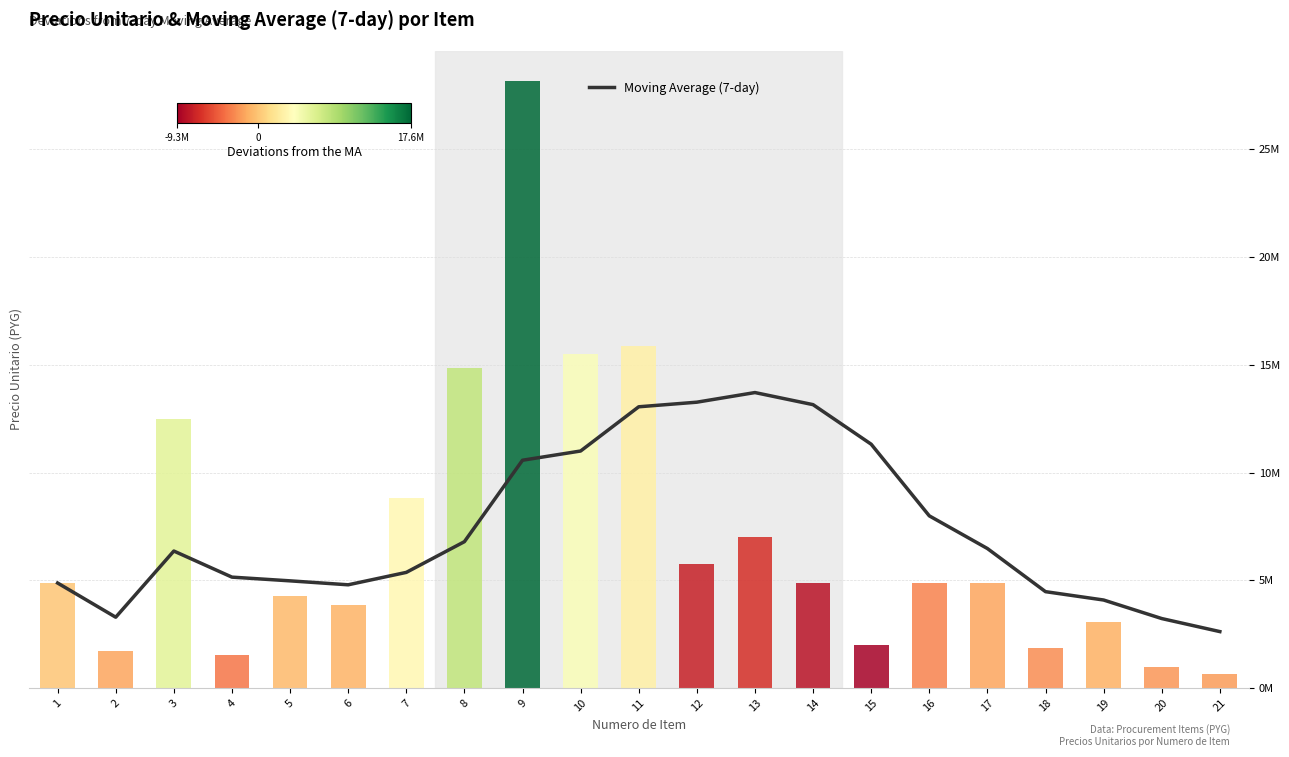

Is it true that the value at 12 is 17422780.1?

False